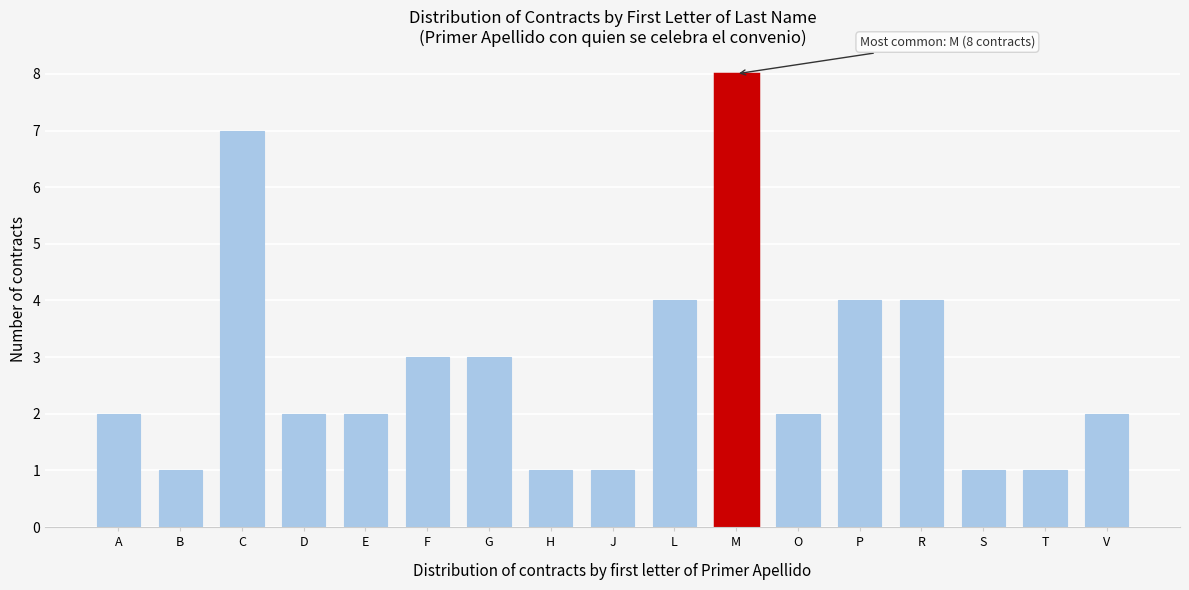

Reading left to right, transcribe all the data shown in this chart.

2	1	7	2	2	3	3	1	1	4	8	2	4	4	1	1	2